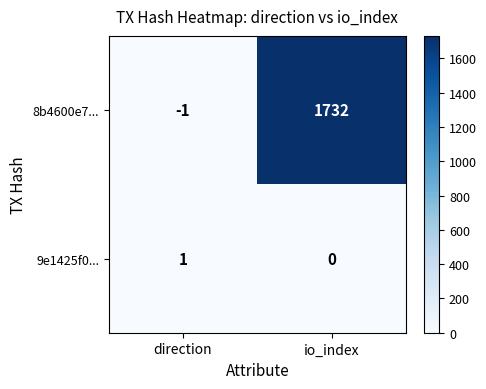

Rank the series at direction from highest to lowest value.

9e1425f0..., 8b4600e7...